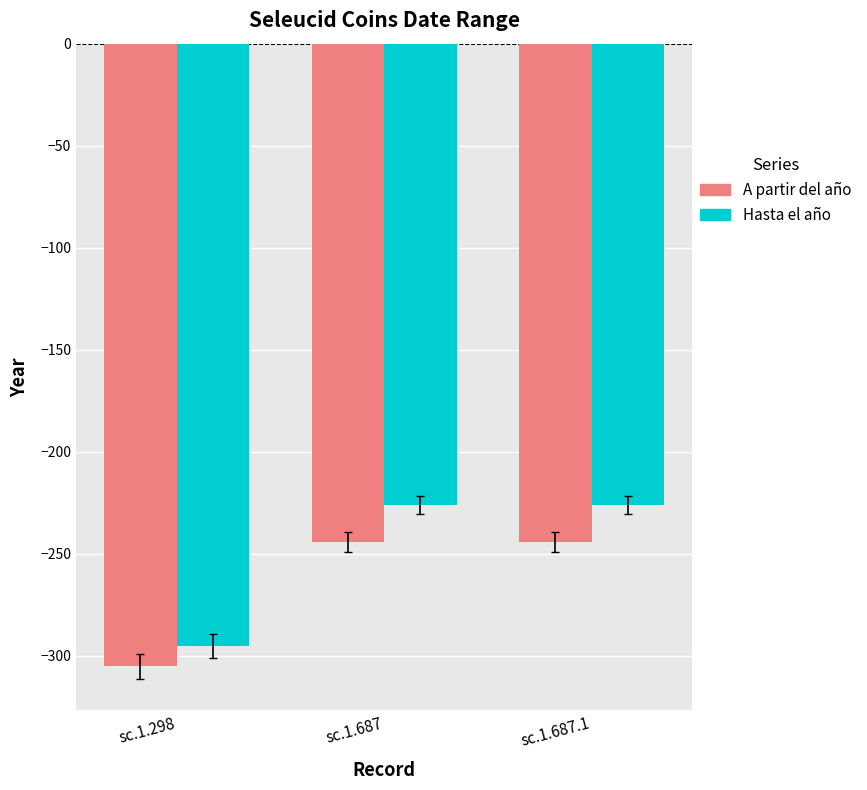

Which series has the largest range (max minus min)?

Hasta el año